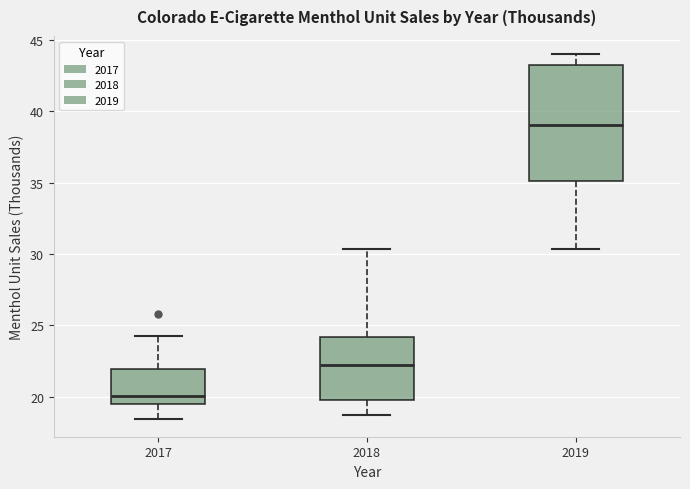

Comparing the boxes themselves (not the whiskers), which one is the tallest?

2019